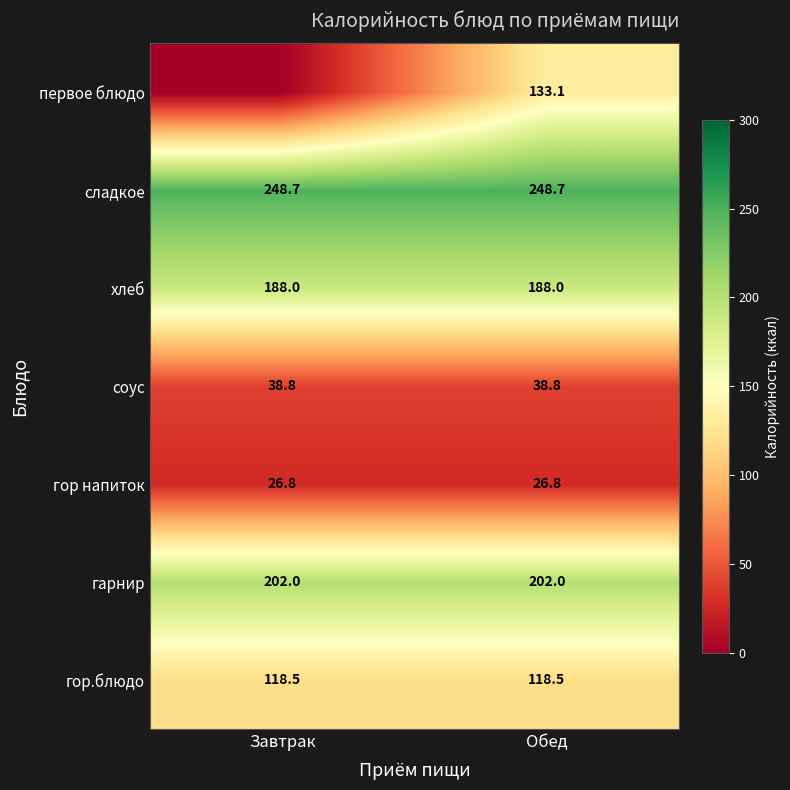

The value of соус at Обед is 38.8. True or false?

True